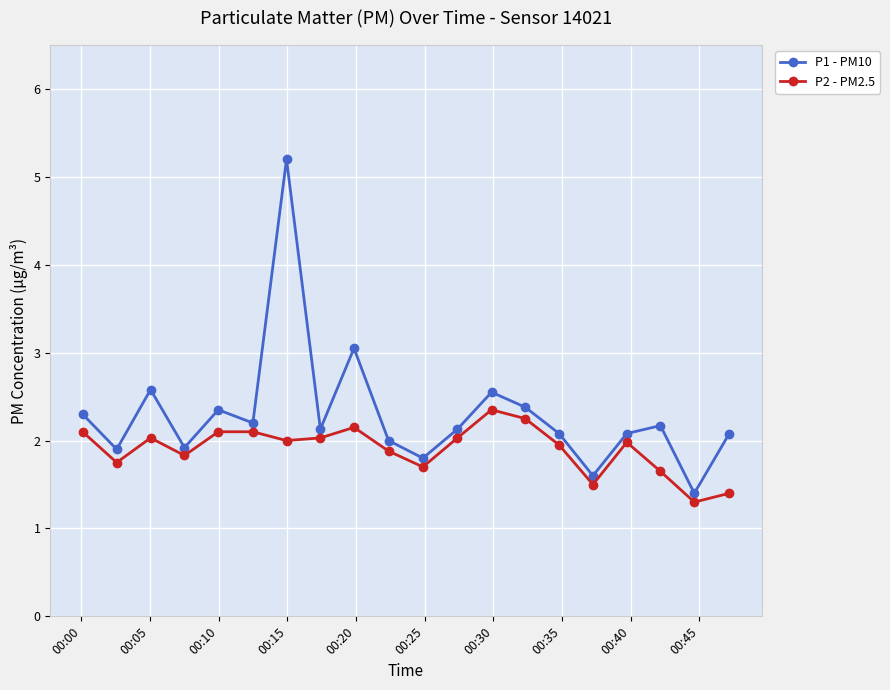

What is the value of the P2 - PM2.5 point at the 11th from the left?

1.7